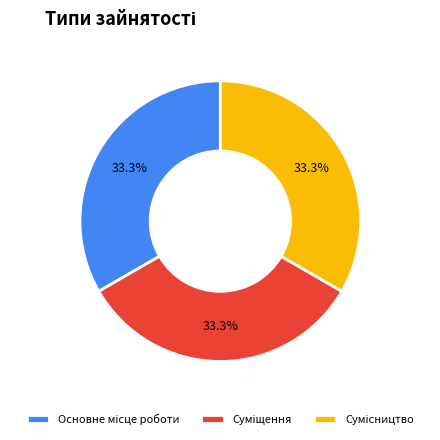

Is there any slice that represents more than half of the pie?

No